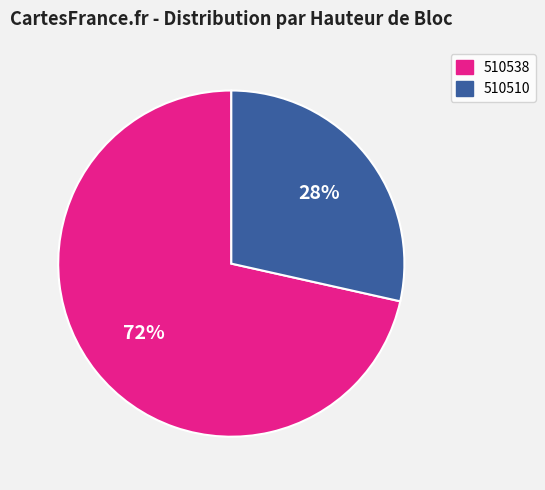

To the nearest percent, what is the average slice percentage?

50%